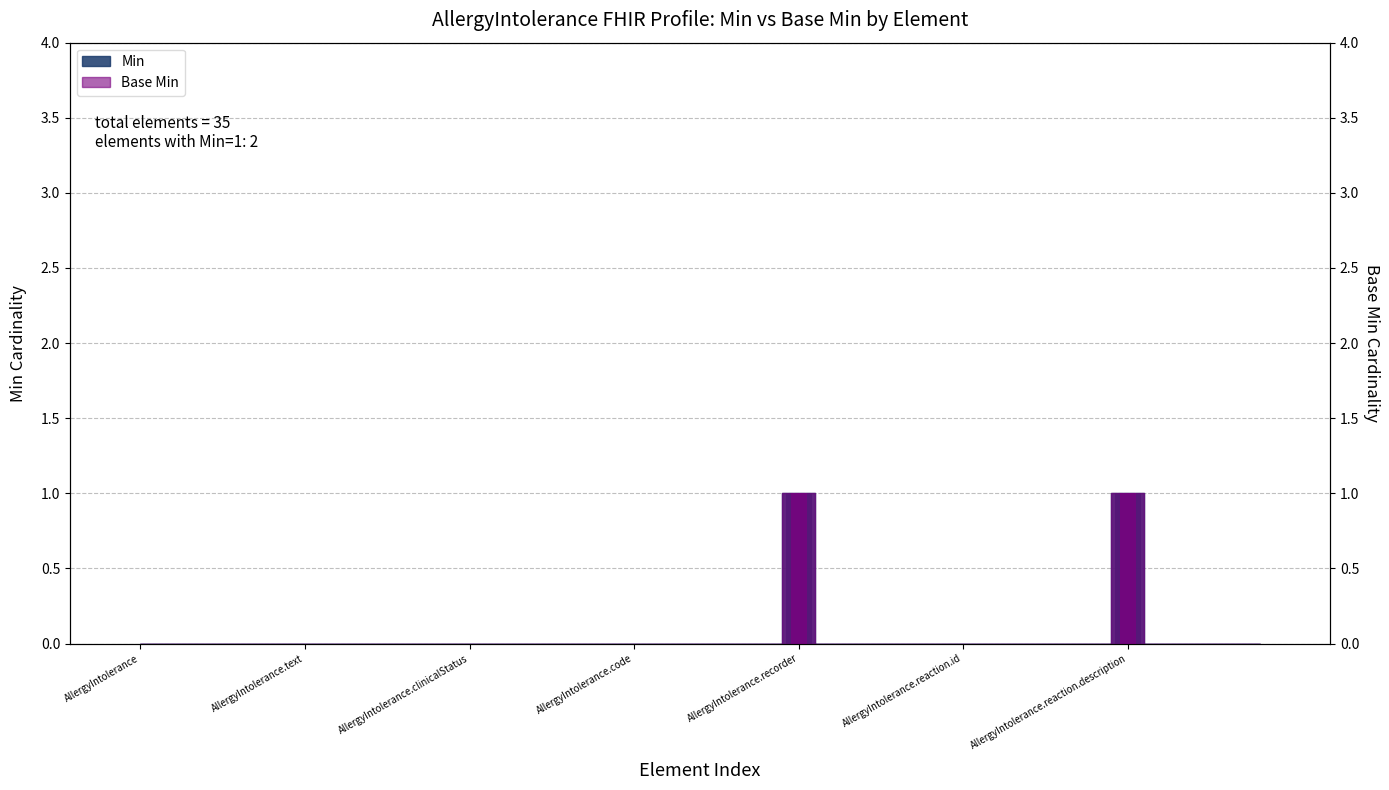

What is the total value across all series at AllergyIntolerance.recorder?

2